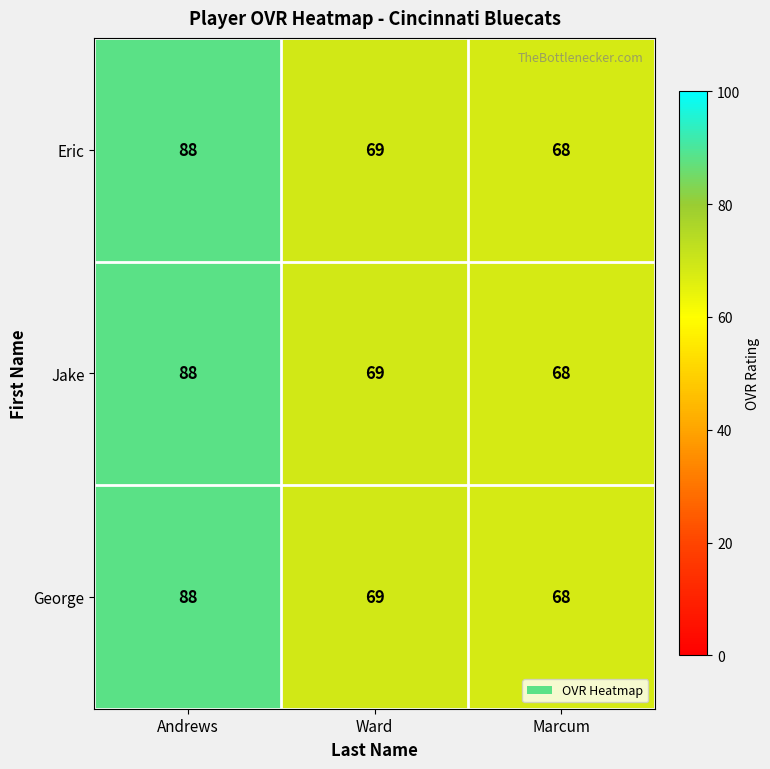

Rank the categories by George value from lowest to highest.

Marcum, Ward, Andrews